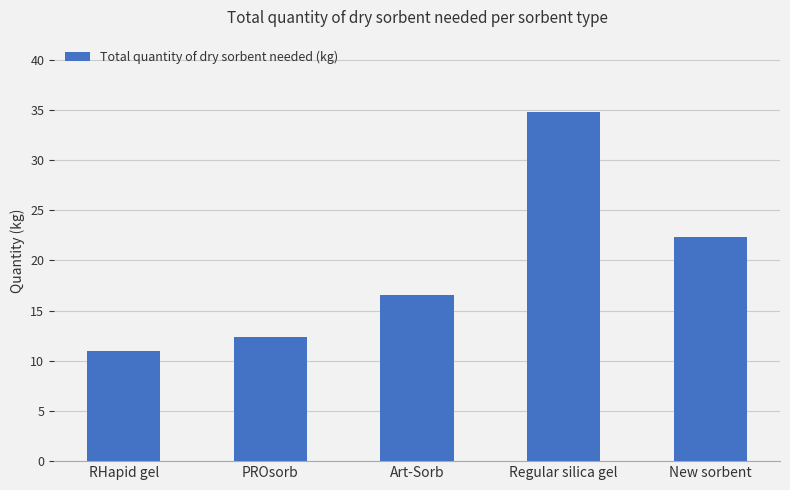

What is the difference between the values at RHapid gel and PROsorb?

1.4